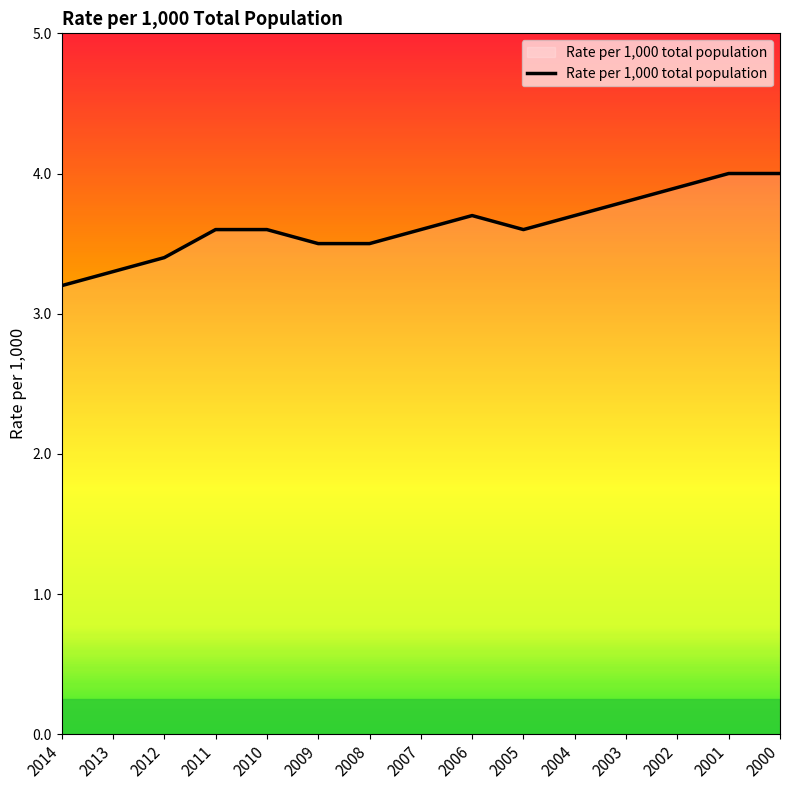

Read the value at 2011.

3.6